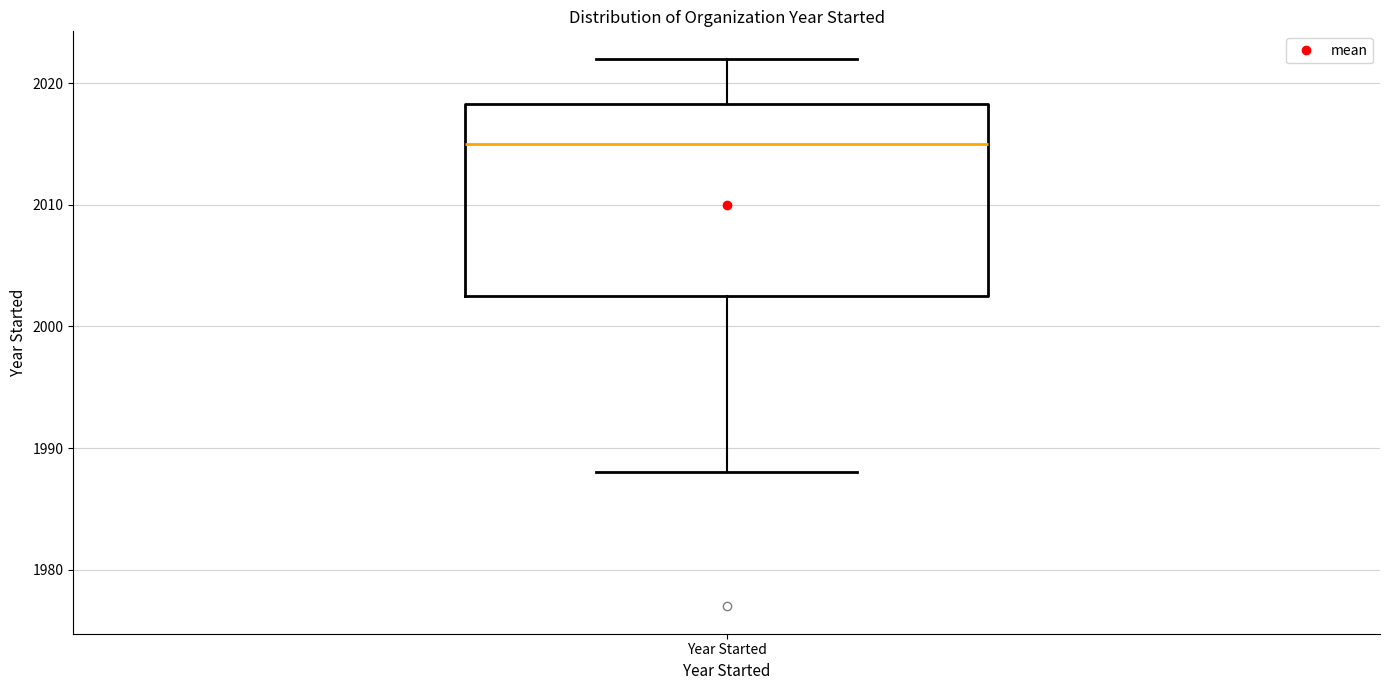

Transcribe this box plot: give where the median line is, the range the box spans, and where the two whiskers end, as read against the y-axis. The values are not printed on the chart, so give them approximately, as read against the axis.

median 2015, box 2003 to 2018, whiskers 1988 to 2022